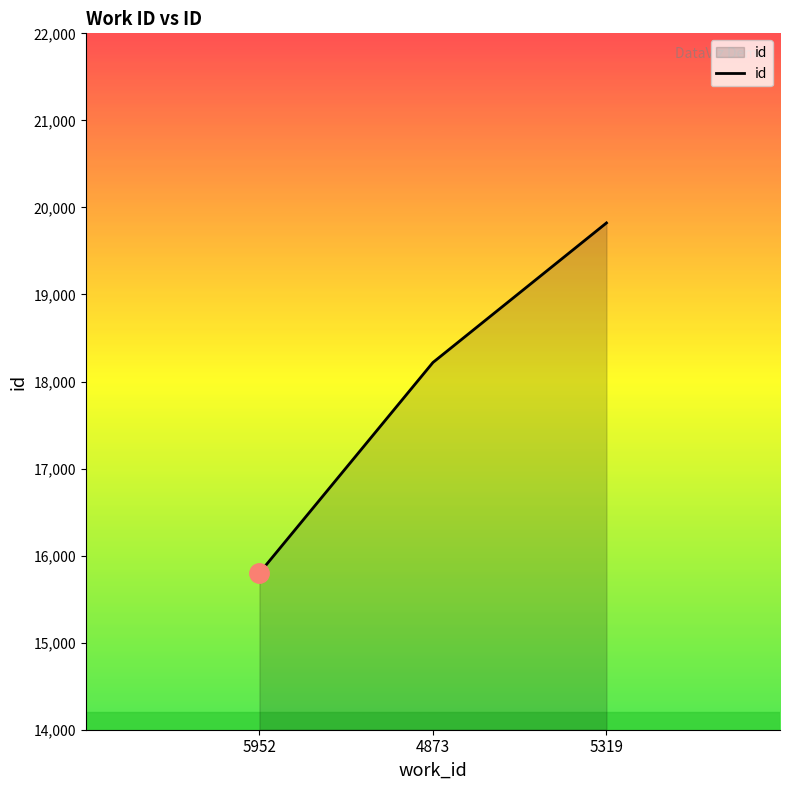

Which label corresponds to the largest value in the chart?

5319